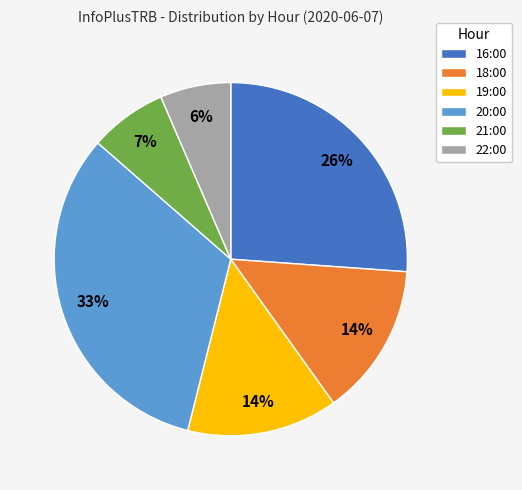

Combined, do 18:00 and 21:00 account for over 50%?

No